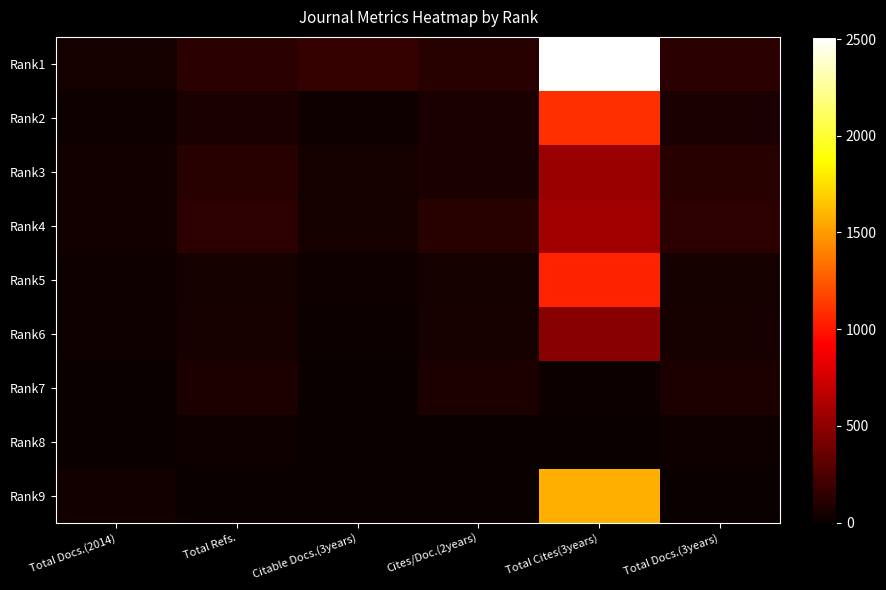

What is the spread (max minus min) of values at Total Docs.(3years)?

137